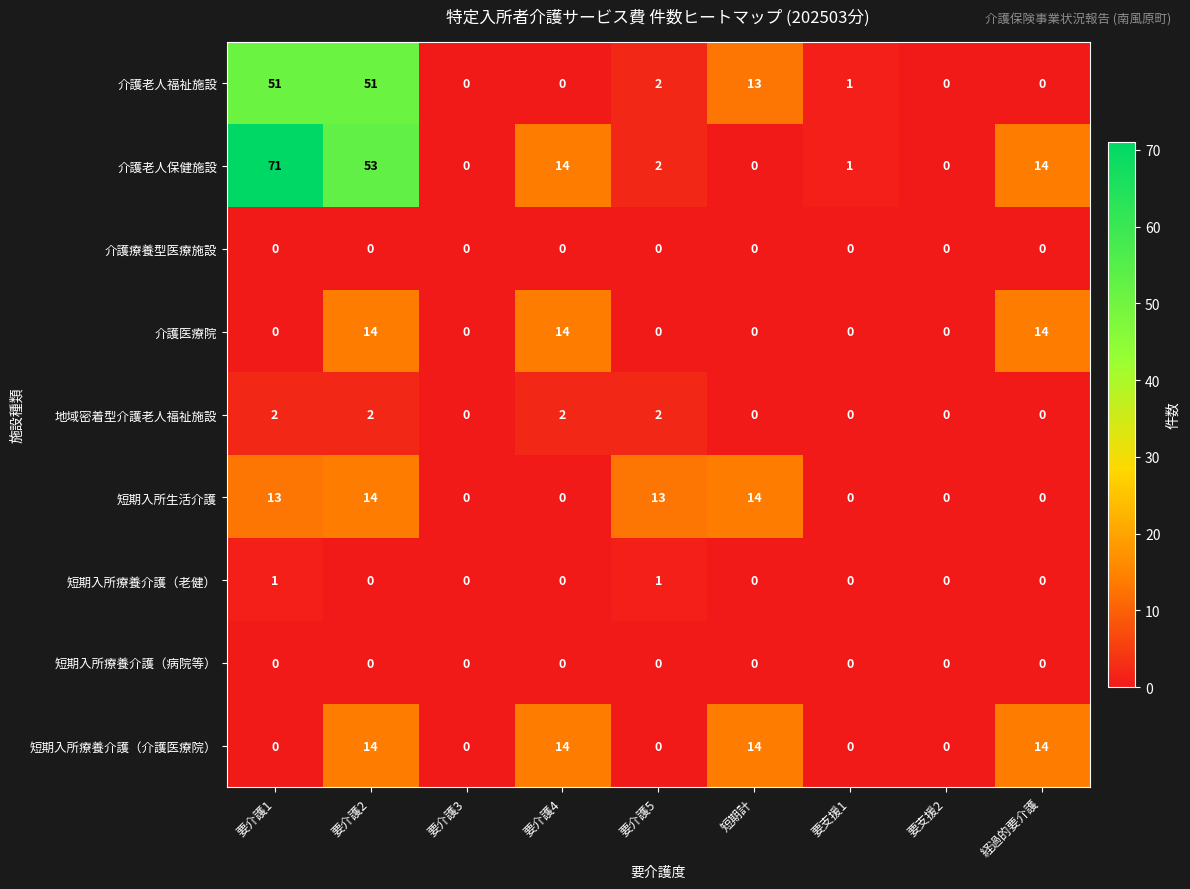

Is it true that 短期入所療養介護（老健） equals 0 at 経過的要介護?

True